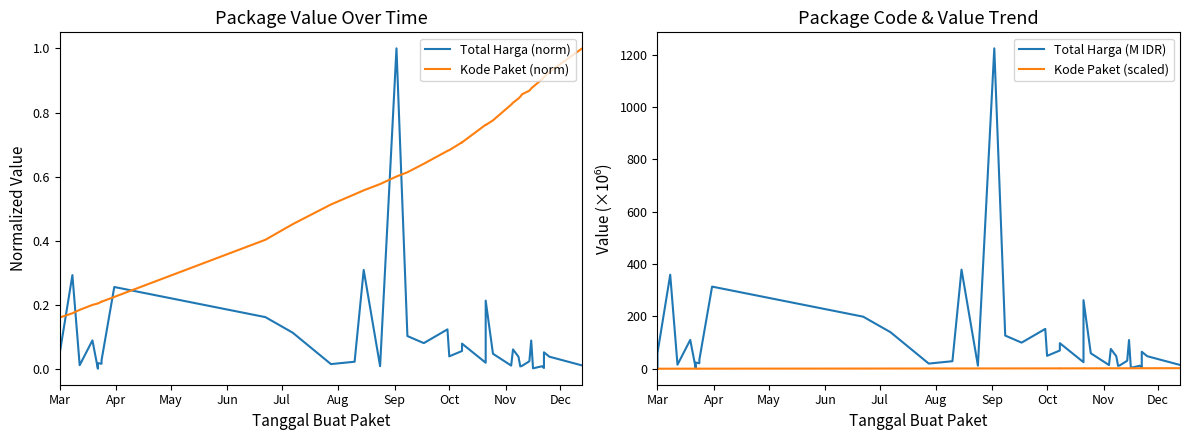

How many times do Total Harga (norm) and Kode Paket (norm) cross each other?

6